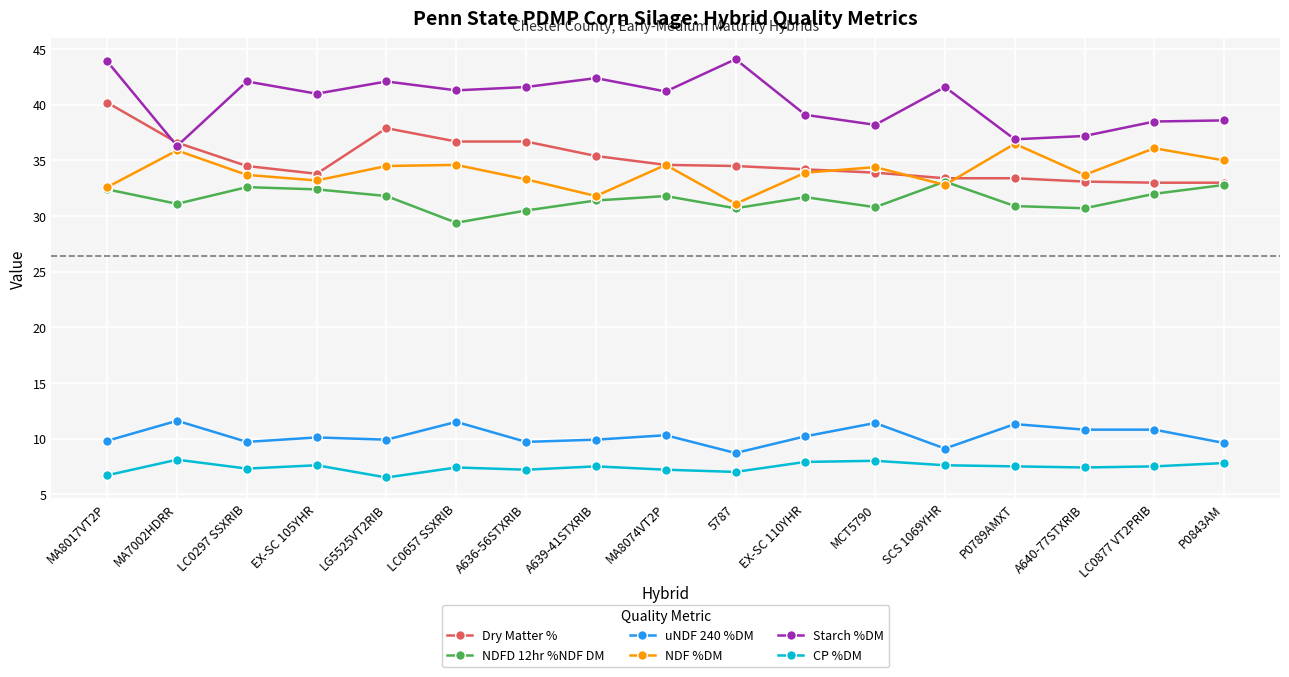

Which series has the widest spread of values?

Starch %DM